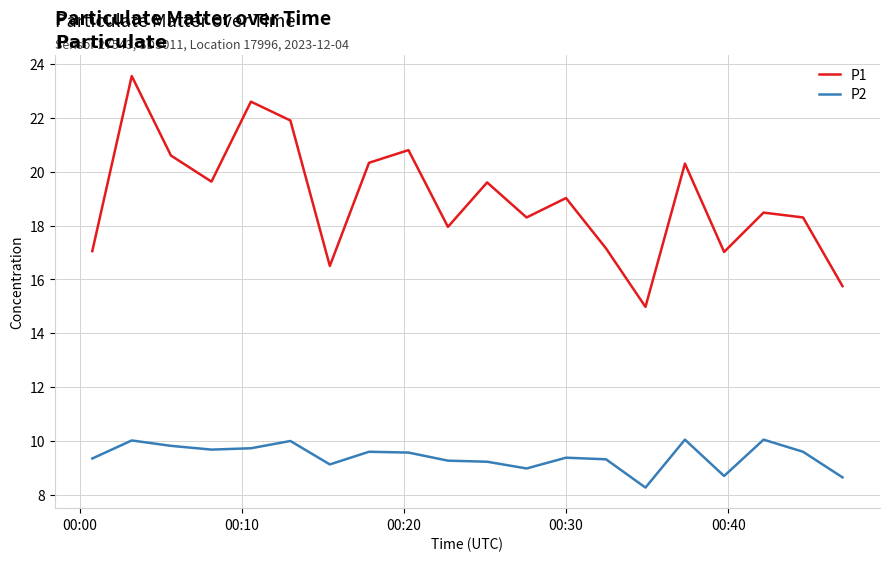

In P2, how many points are higher than both neighbors (excluding endpoints)?

6